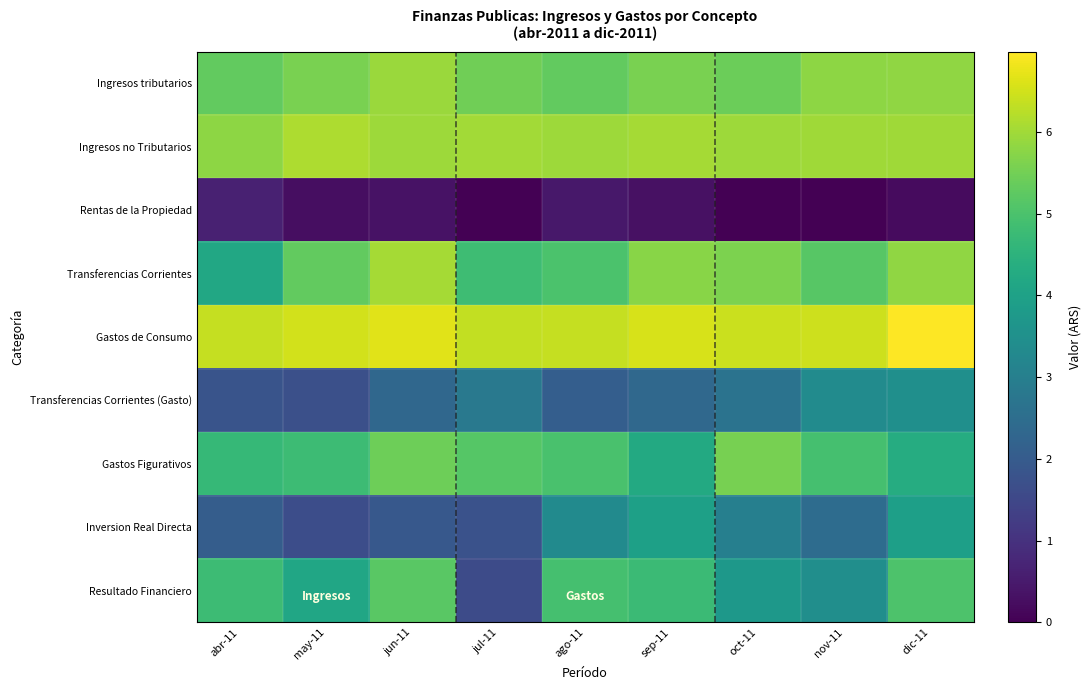

What is the difference between the highest and lowest values at sep-11?

6.2